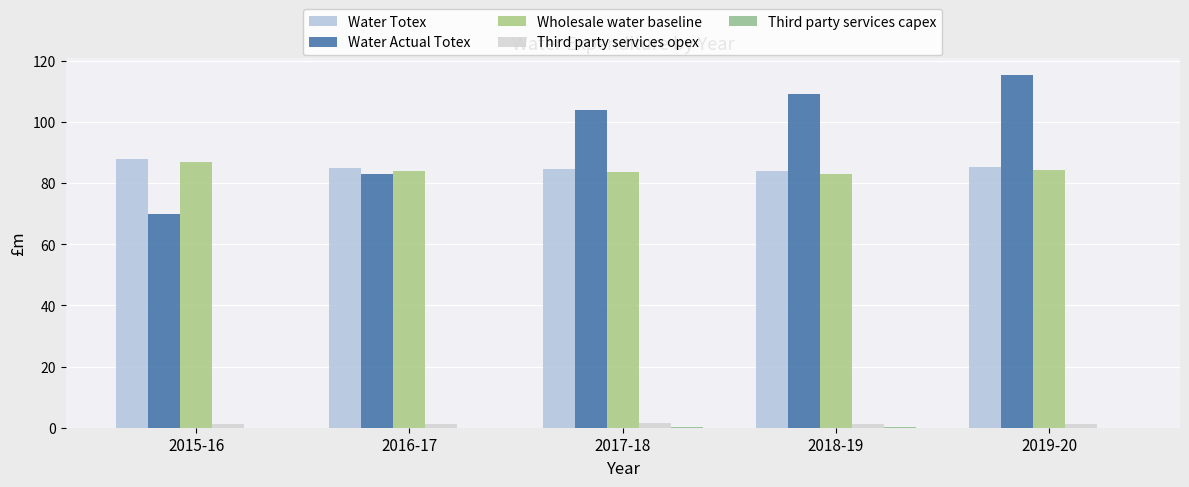

Which series has the widest spread of values?

Water Actual Totex